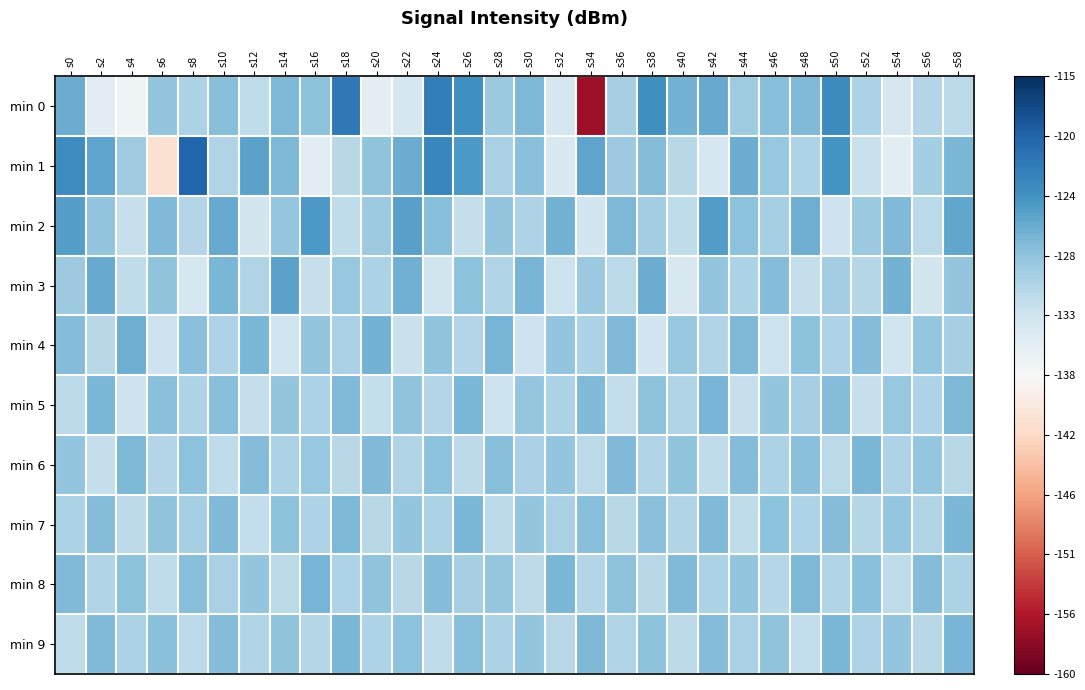

What is the spread (max minus min) of values at s20?

0.4